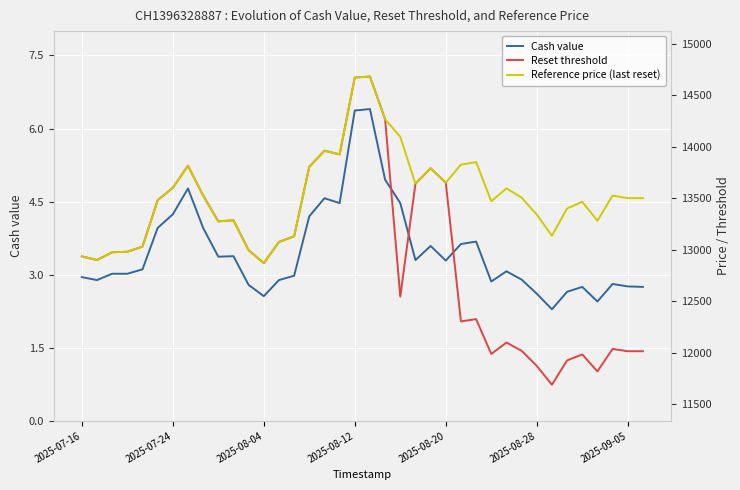

What is the spread (max minus min) of values at 22?

13636.7